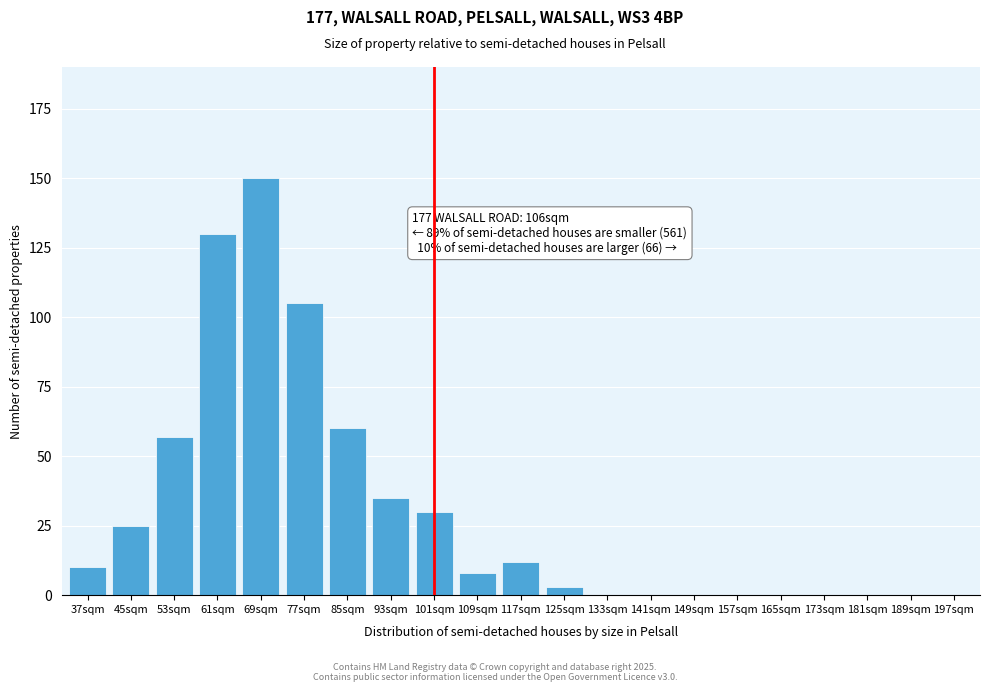

Reading left to right, list all the values displayed in this chart.

37sqm=10	45sqm=25	53sqm=57	61sqm=130	69sqm=150	77sqm=105	85sqm=60	93sqm=35	101sqm=30	109sqm=8	117sqm=12	125sqm=3	133sqm=0	141sqm=0	149sqm=0	157sqm=0	165sqm=0	173sqm=0	181sqm=0	189sqm=0	197sqm=0